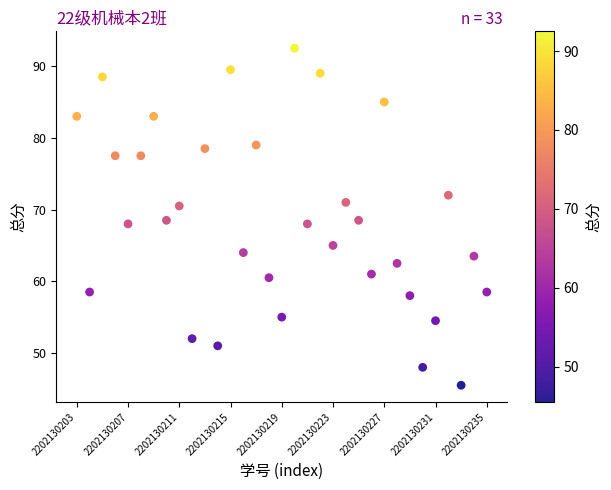

What is the range of Y values (max minus min)?

47.0